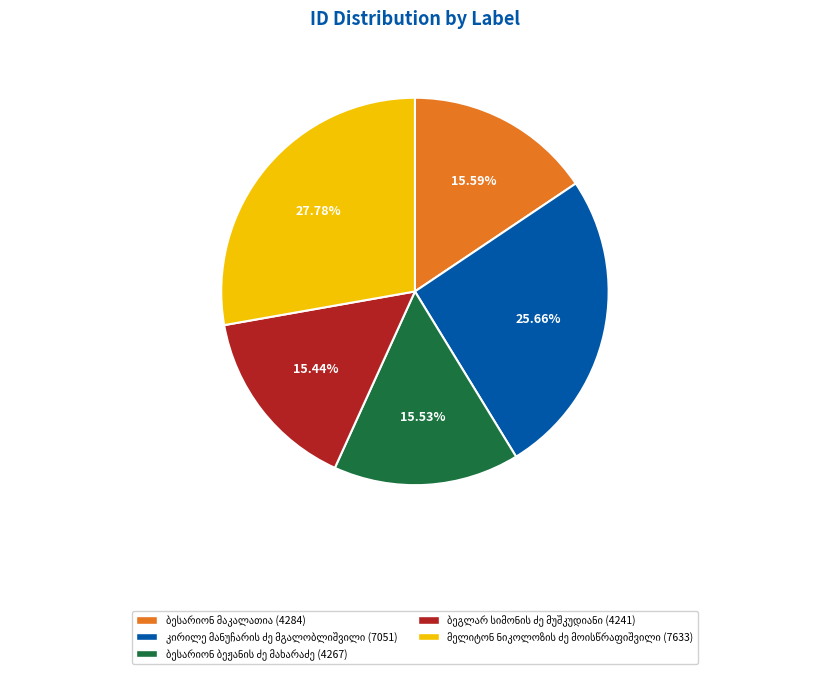

Does any single category account for the majority?

No